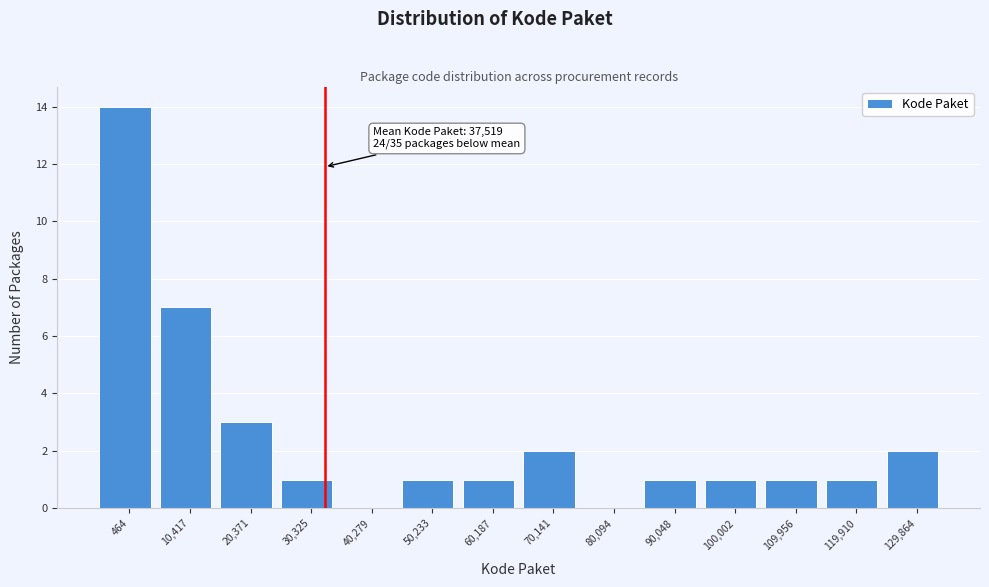

Reading left to right, list all the values displayed in this chart.

464=14	10,417=7	20,371=3	30,325=1	40,279=0	50,233=1	60,187=1	70,141=2	80,094=0	90,048=1	100,002=1	109,956=1	119,910=1	129,864=2